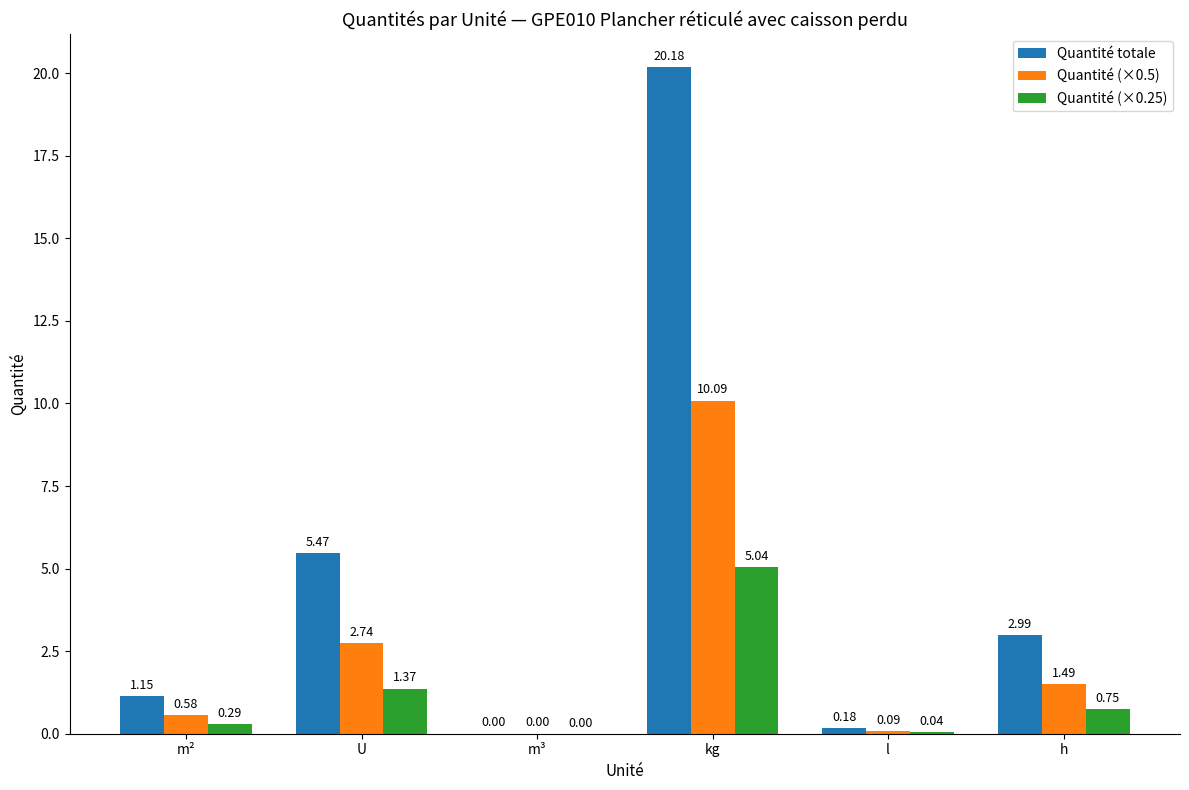

Which category has the highest value in the Quantité (×0.5) series?

kg